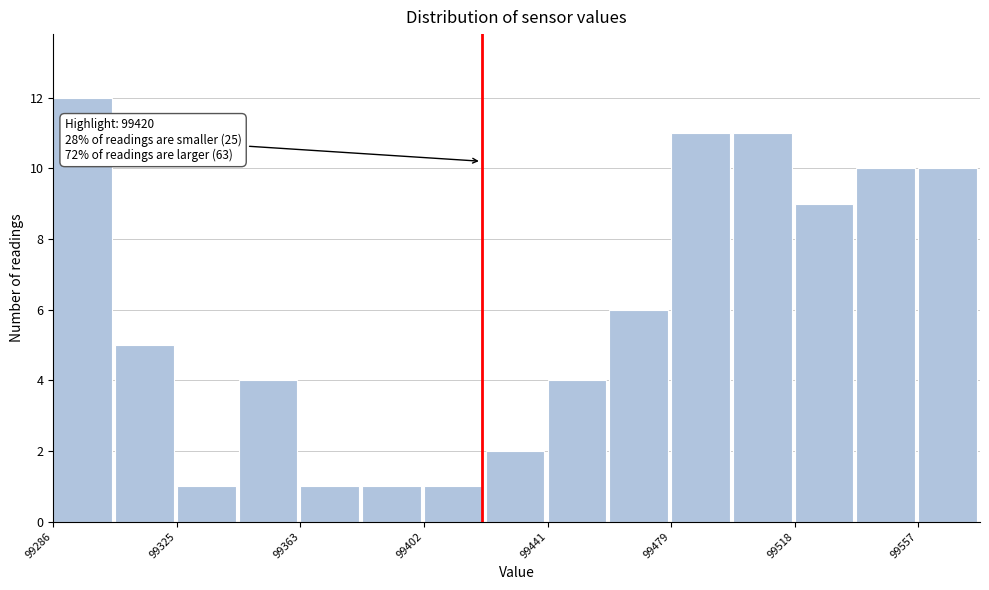

Read against the x-axis, roughly where is the centre of the tallest bar?

99295